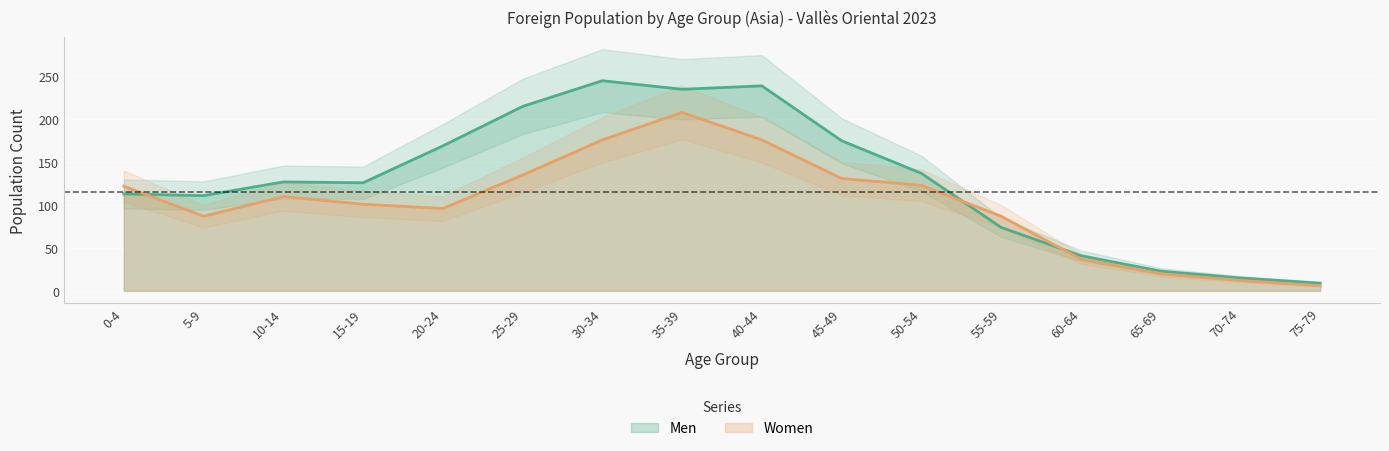

List the series in order of their overall mean, highest first.

Men, Women